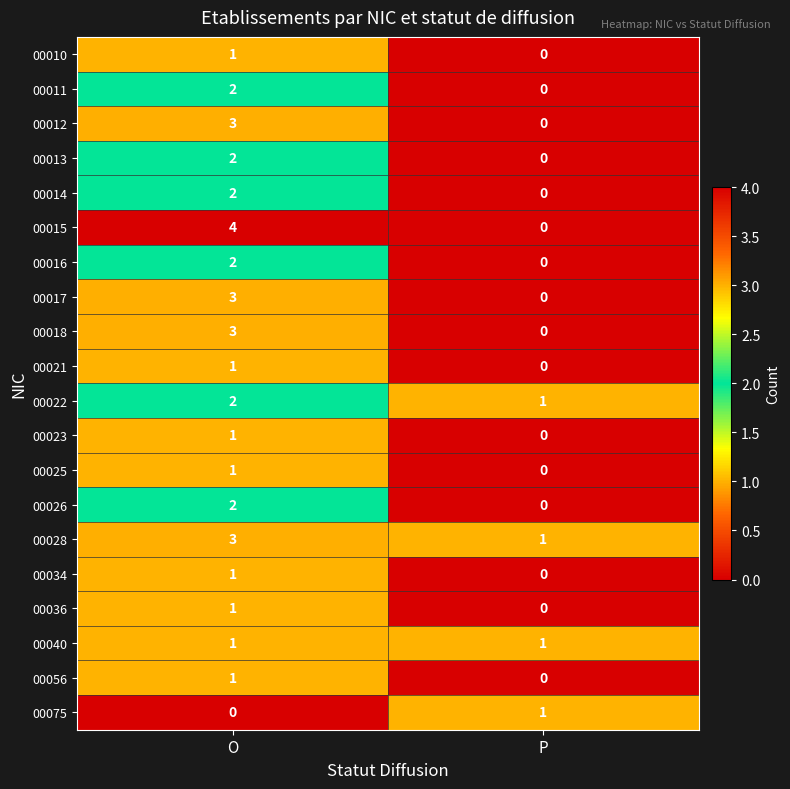

Which label corresponds to the largest value in the chart?

O